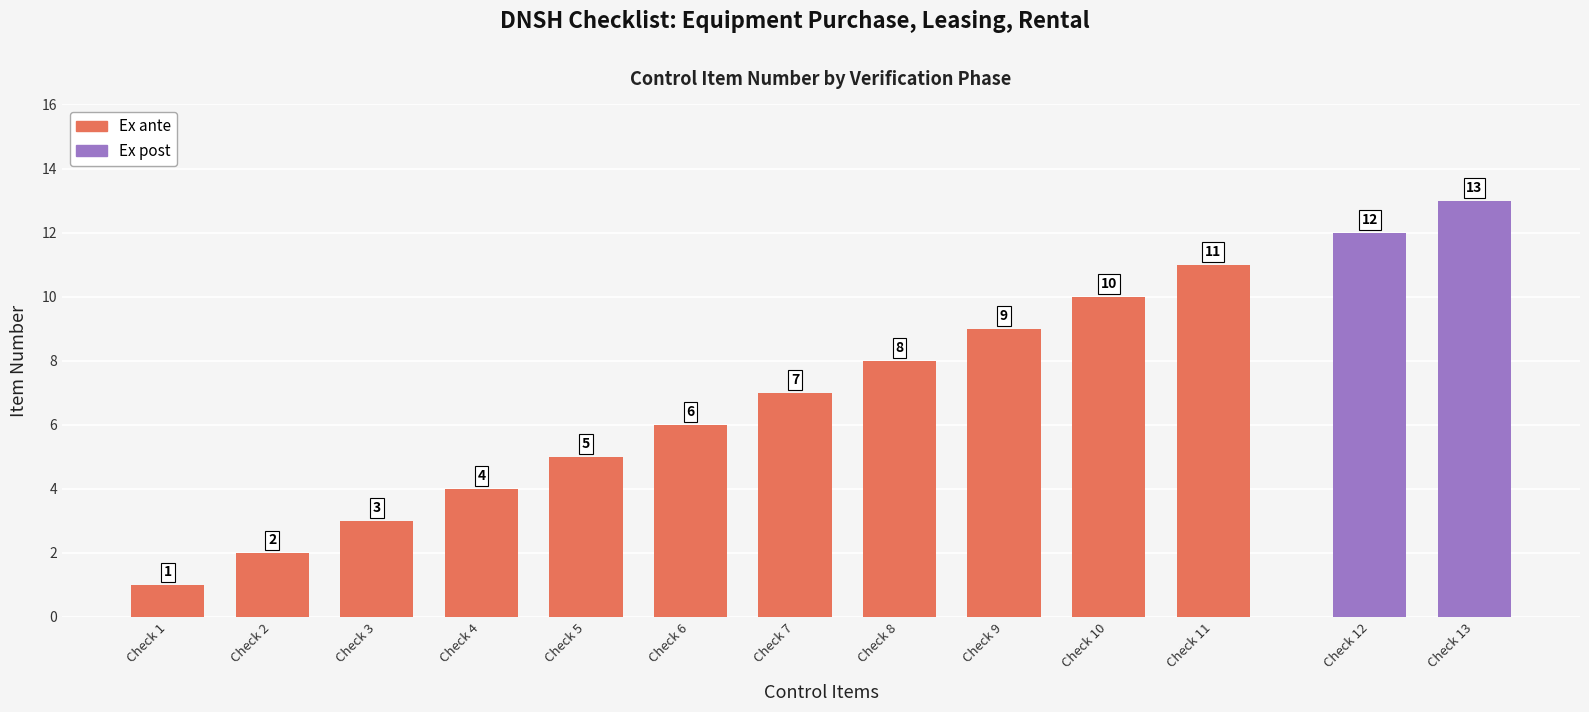

How many values are below 6?

5